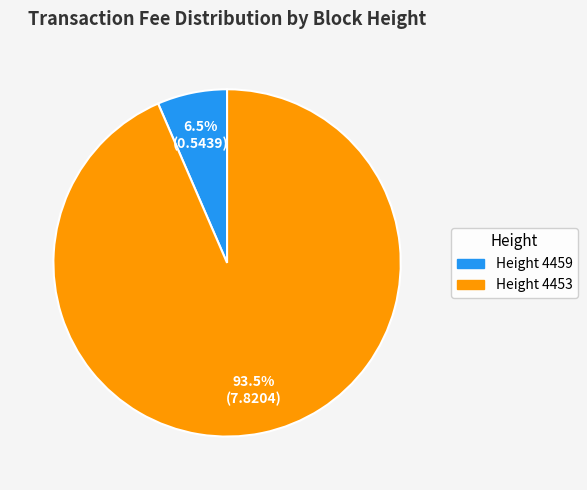

How many slices are in this pie chart?

2